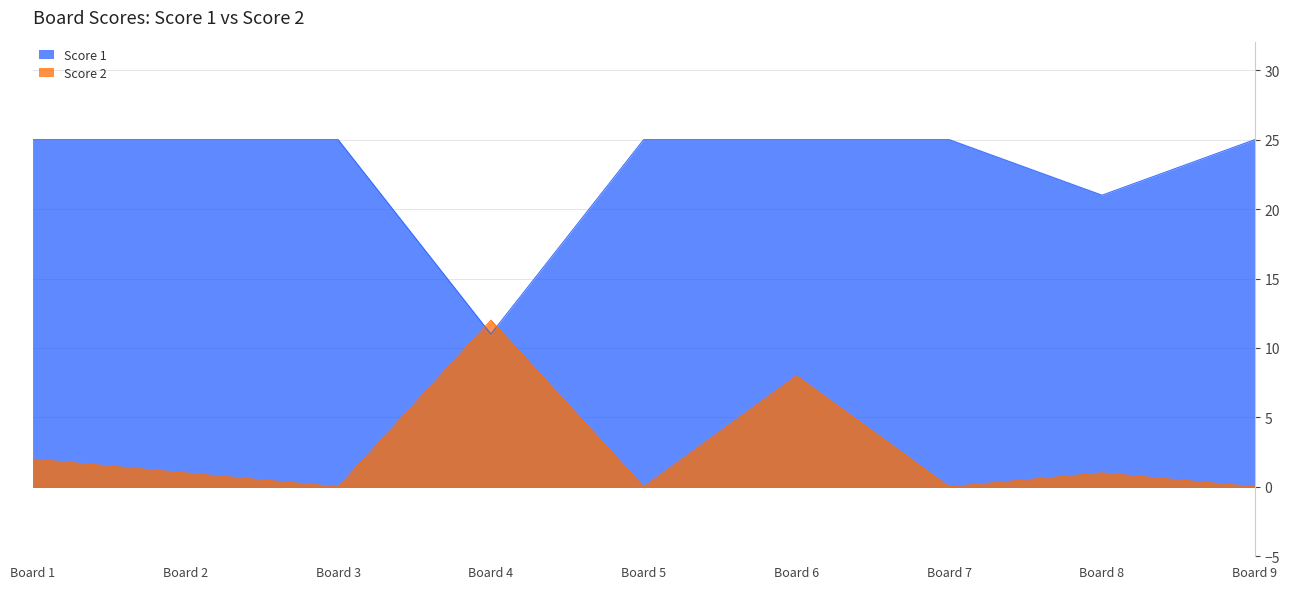

Reading left to right, list all the values displayed in this chart.

Score 1: 1=25	2=25	3=25	4=11	5=25	6=25	7=25	8=21	9=25
Score 2: 1=2	2=1	3=0	4=12	5=0	6=8	7=0	8=1	9=0